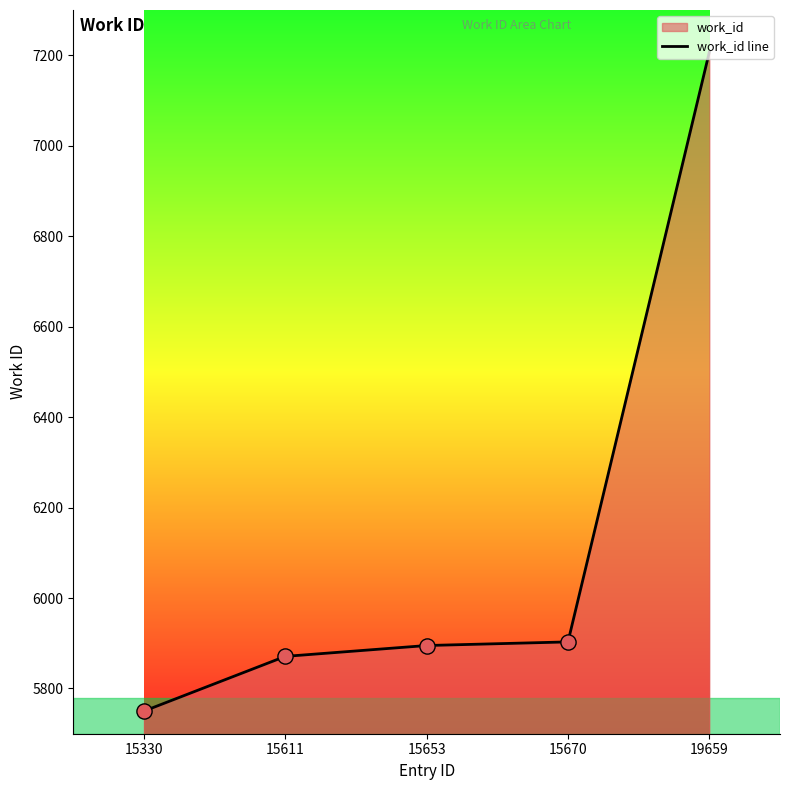

Between 15653 and 15611, which is larger?

15653